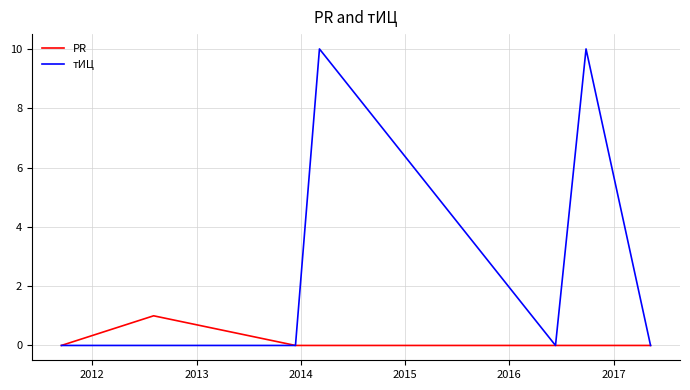

Which series has the largest total across all categories?

тИЦ